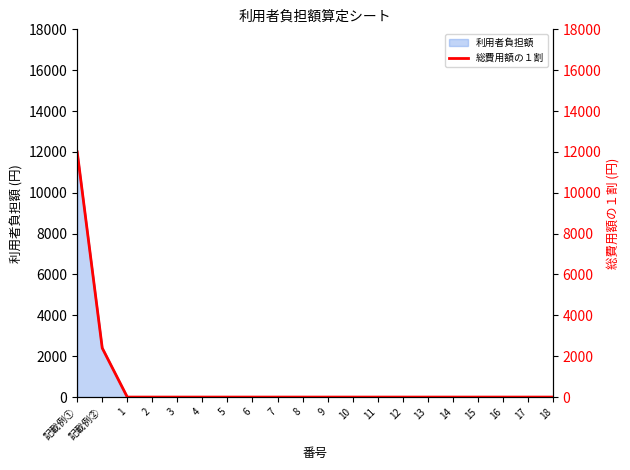

How many data points does each series have?

20